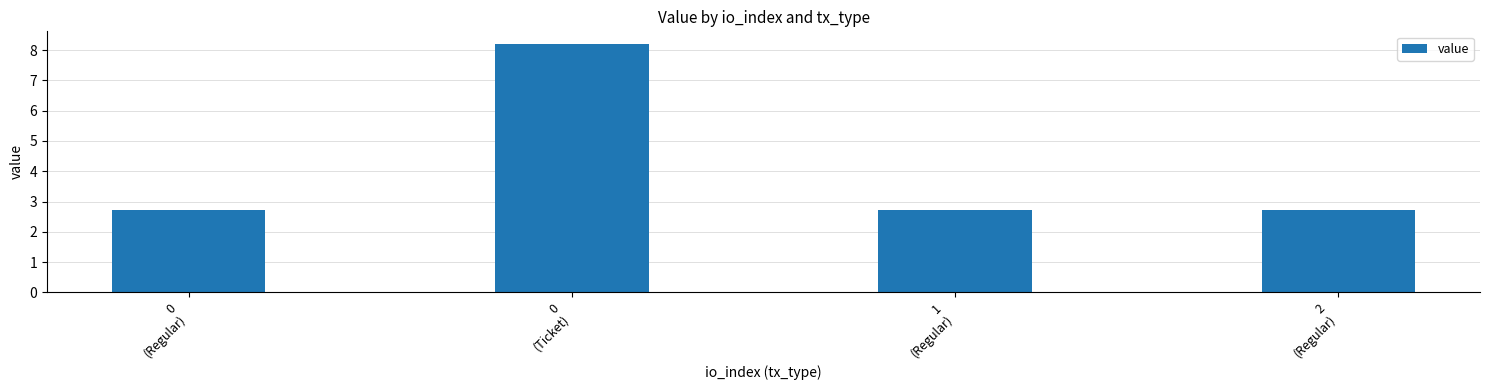

What is the difference between the maximum and minimum values?

5.5